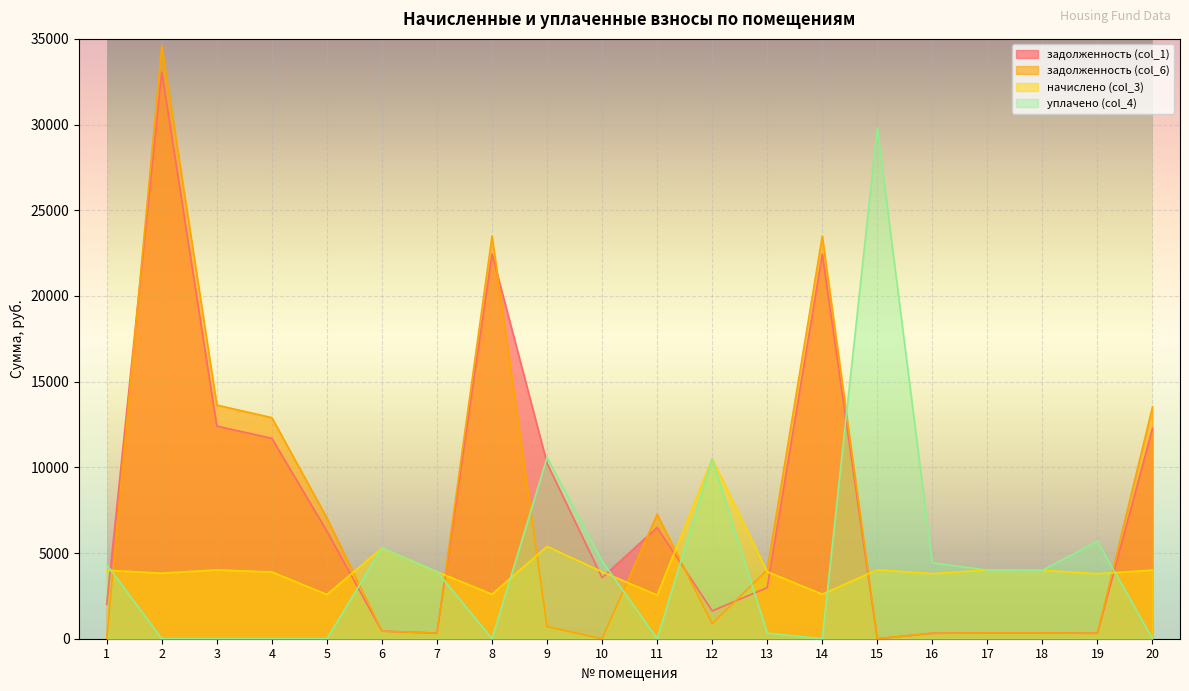

Rank the series by their maximum value, from lowest to highest.

начислено (col_3), уплачено (col_4), задолженность (col_1), задолженность (col_6)